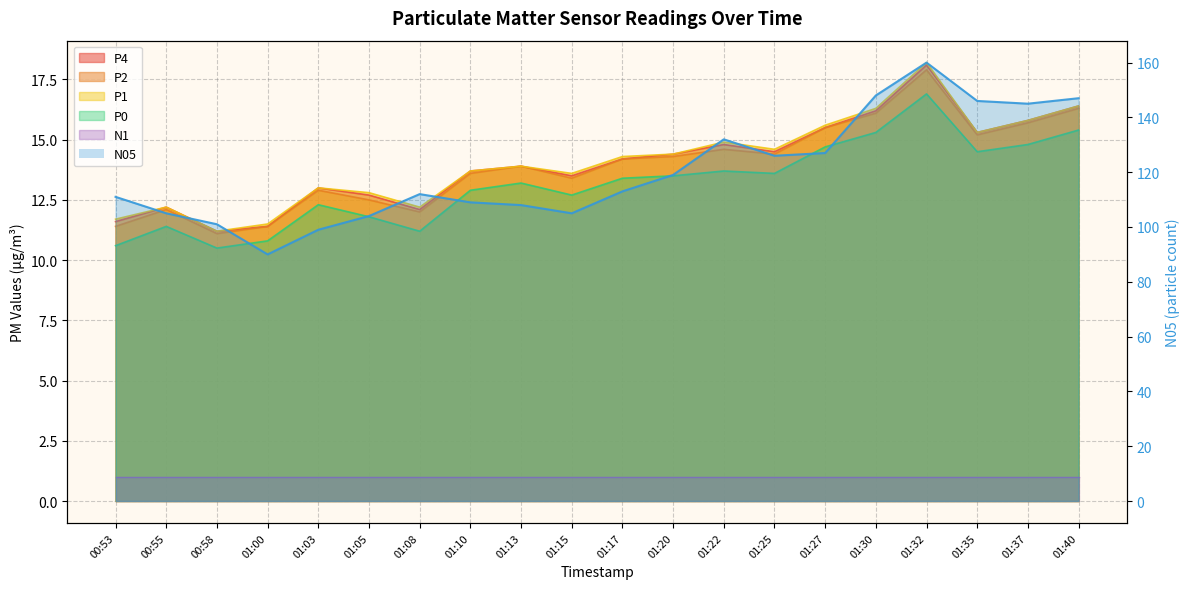

What is the label of the 13th point from the left?

01:22